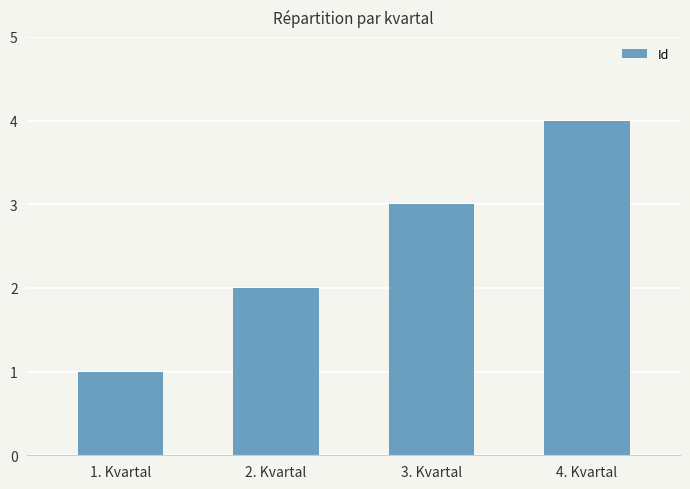

What is the difference between the values at 1. Kvartal and 2. Kvartal?

1